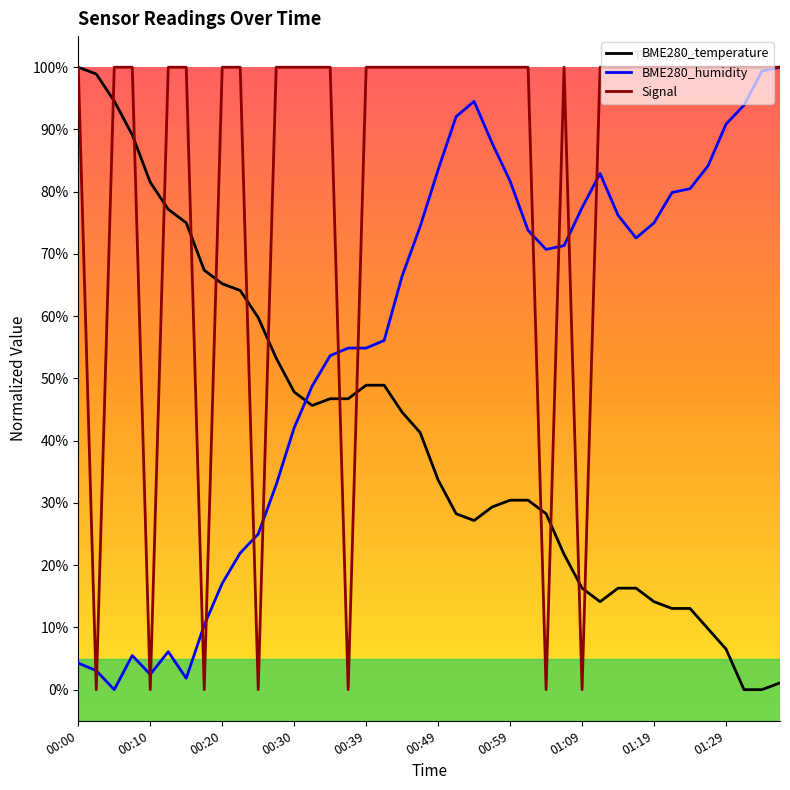

What is the highest value of the Signal series?

100.0